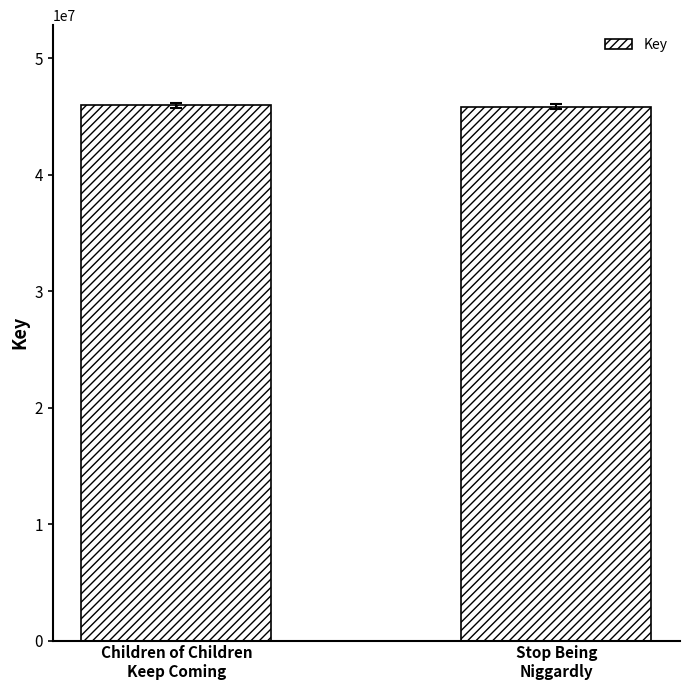

What is the sum of all values?

91780480